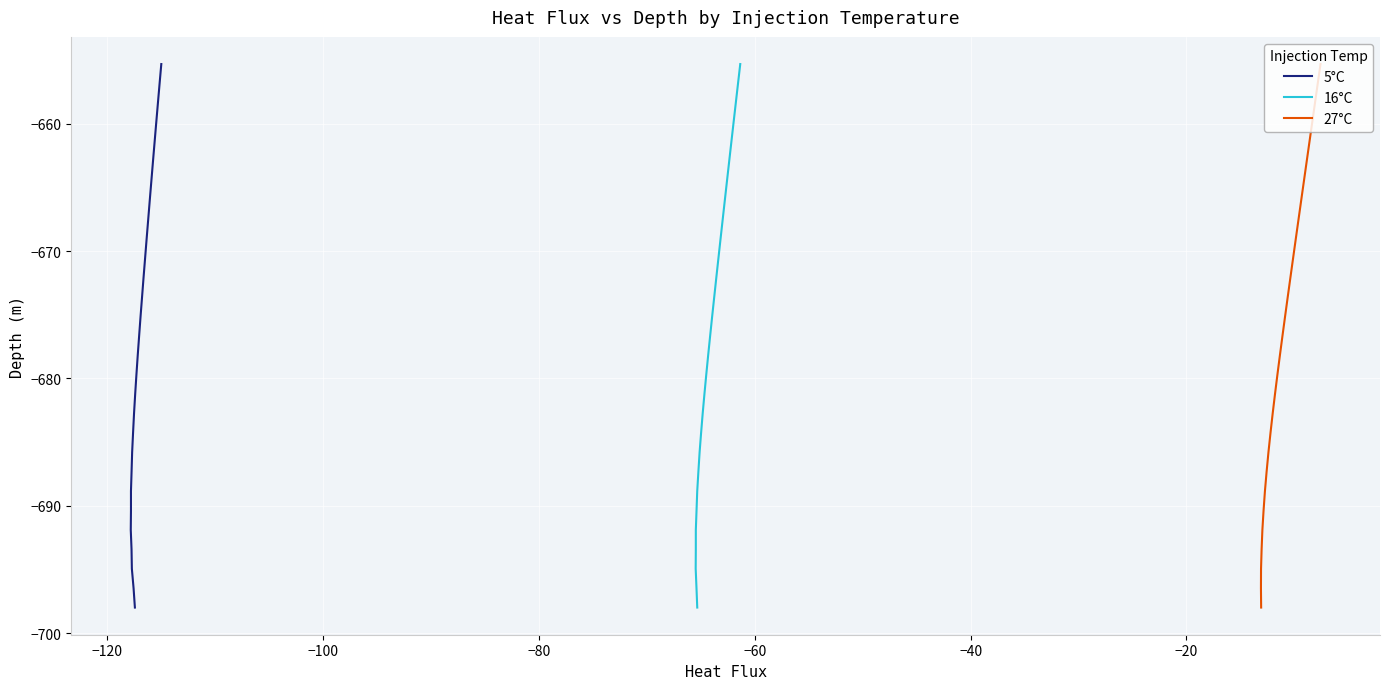

True or false: 16°C has more than 2 points higher than both neighbors.

False